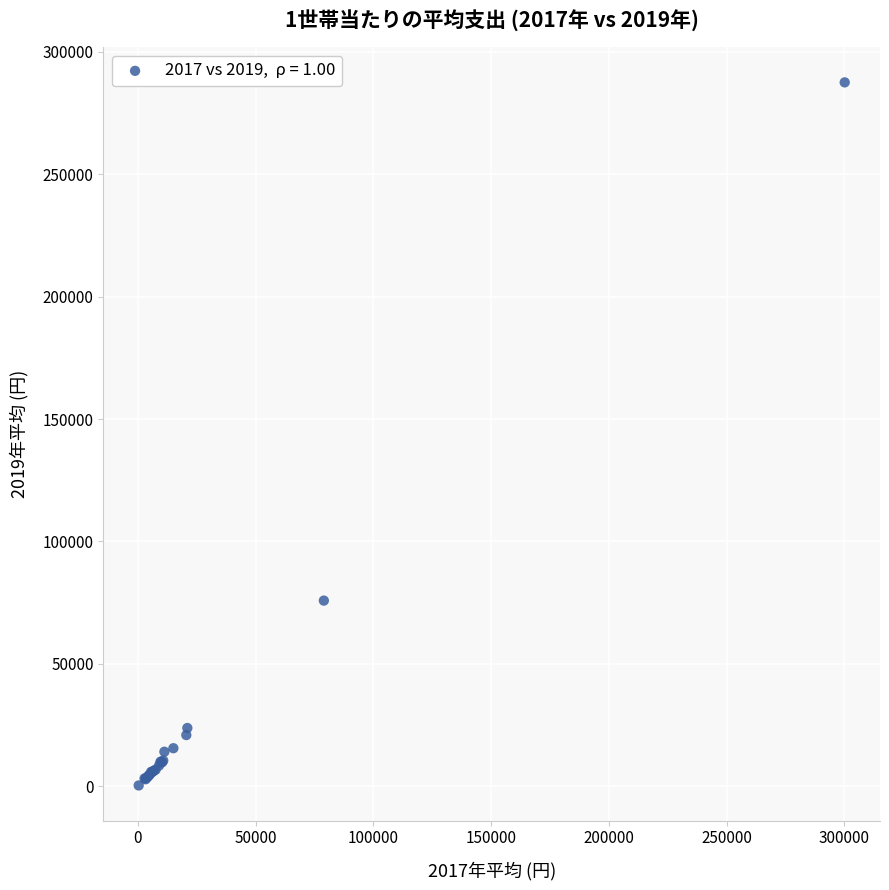

What Y value in the scatter plot is closest to 143921?

75820